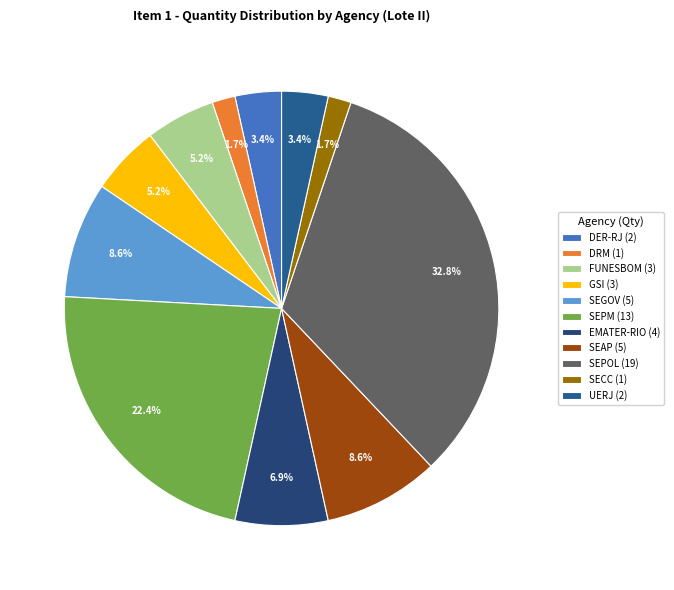

Rank the categories by value from lowest to highest.

DRM, SECC, DER-RJ, UERJ, FUNESBOM, GSI, EMATER-RIO, SEGOV, SEAP, SEPM, SEPOL